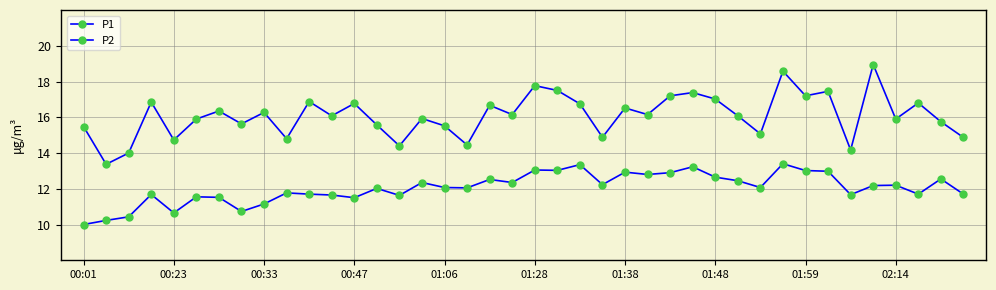

Count the number of categories in the chart.

40